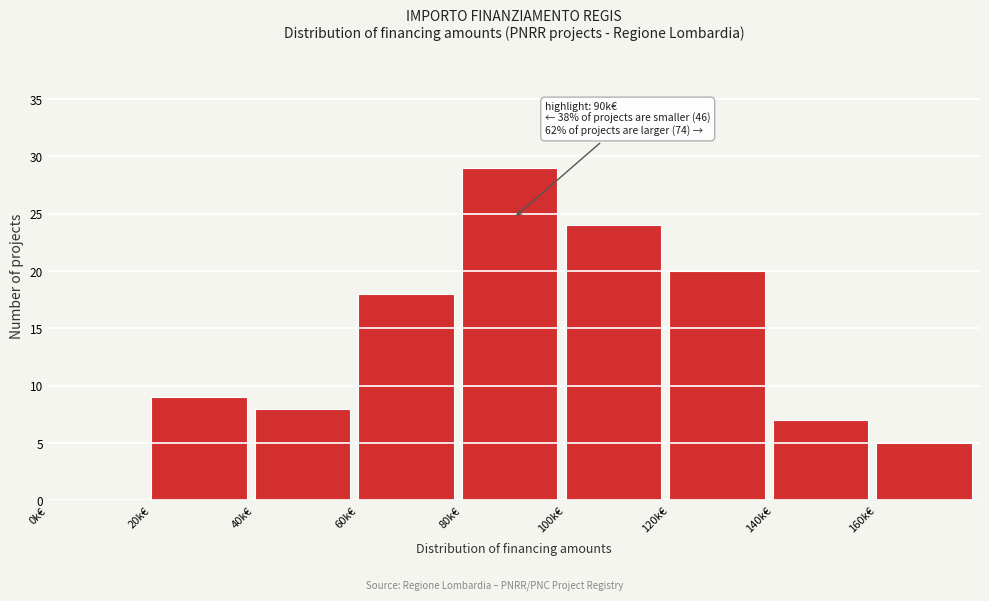

Reading left to right, what are all the values shown in this chart?

0k€=0	20k€=9	40k€=8	60k€=18	80k€=29	100k€=24	120k€=20	140k€=7	160k€=5